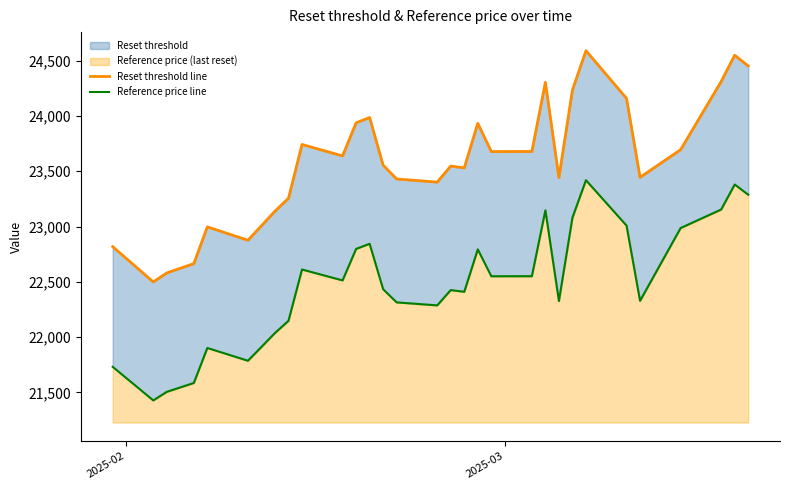

List the series in order of their peak value, lowest first.

Reference price line, Reset threshold line